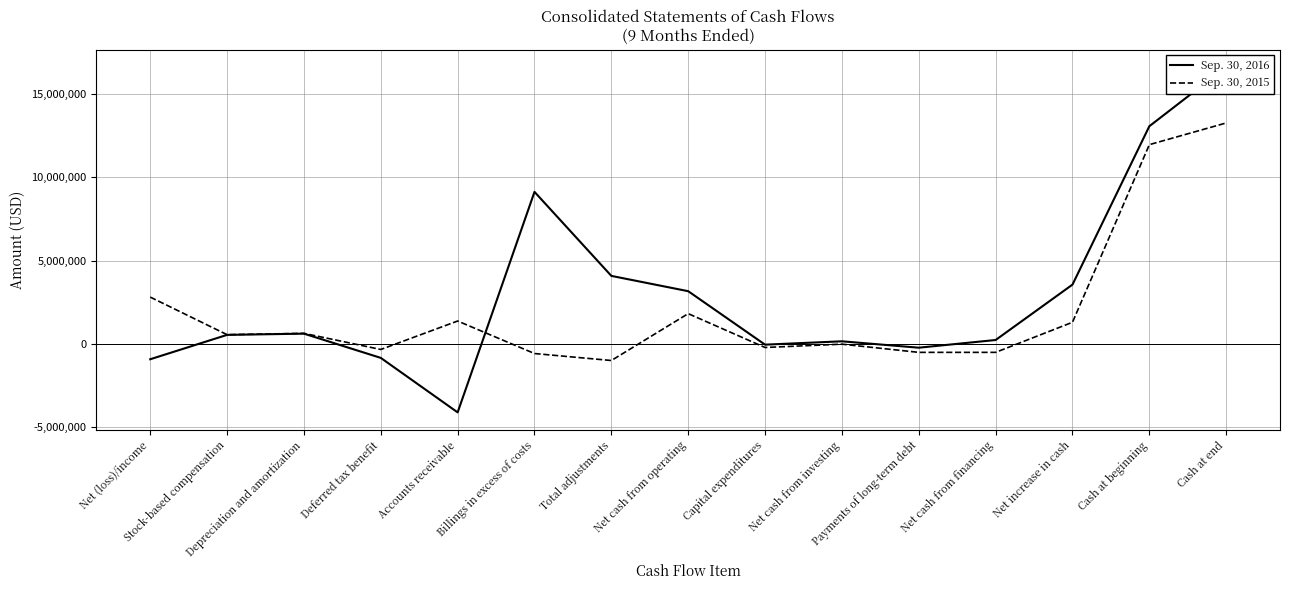

At Cash at end, list the series in order from smallest to largest.

Sep. 30, 2015, Sep. 30, 2016